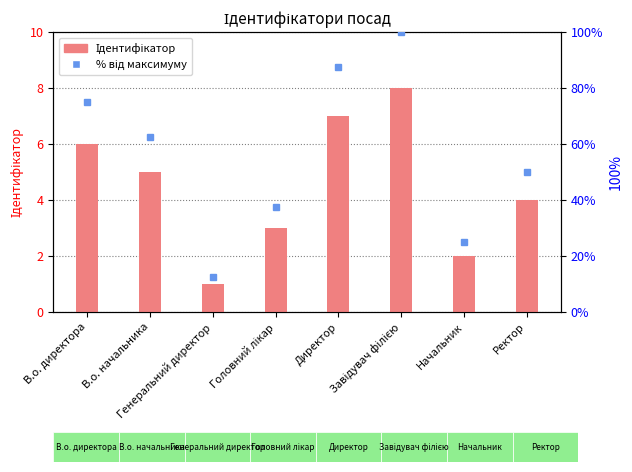

How many data points in % від максимуму are above 62?

4